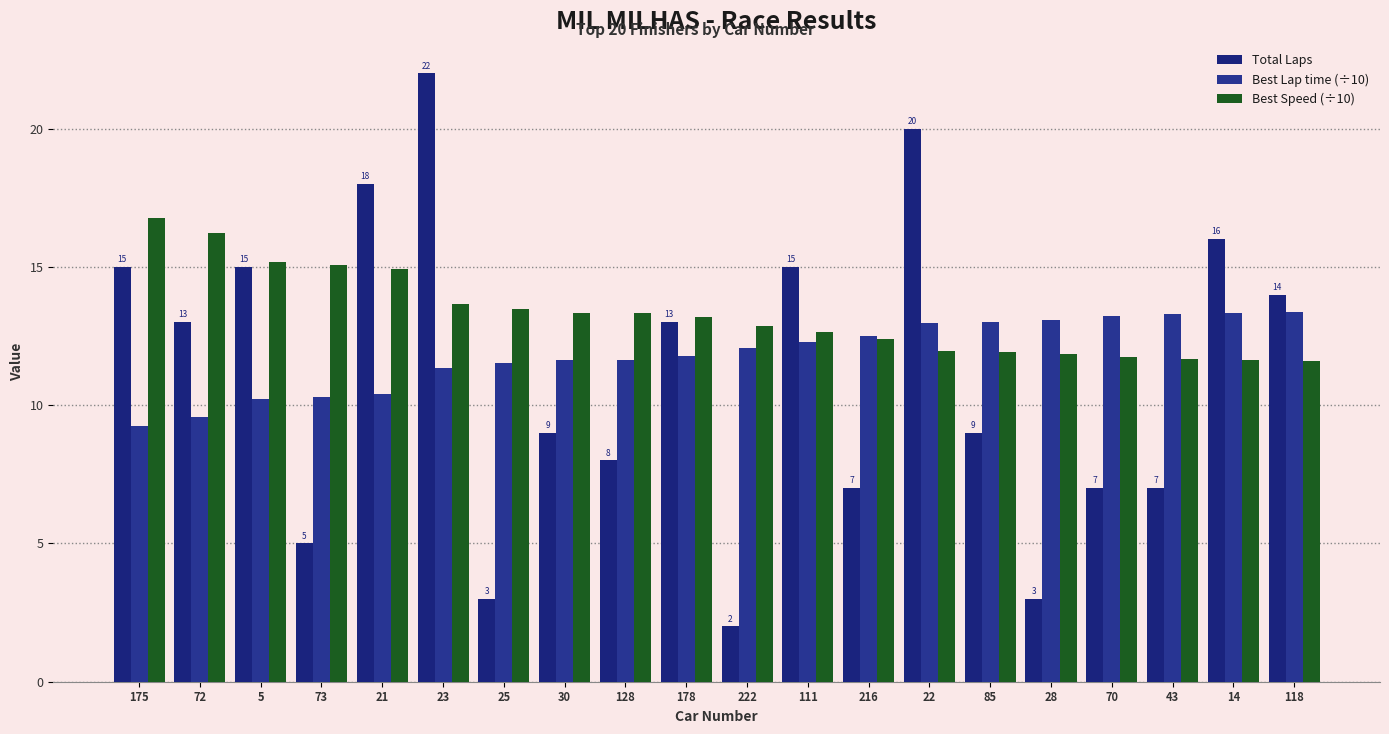

Which series has the largest total across all categories?

Best Speed (÷10)